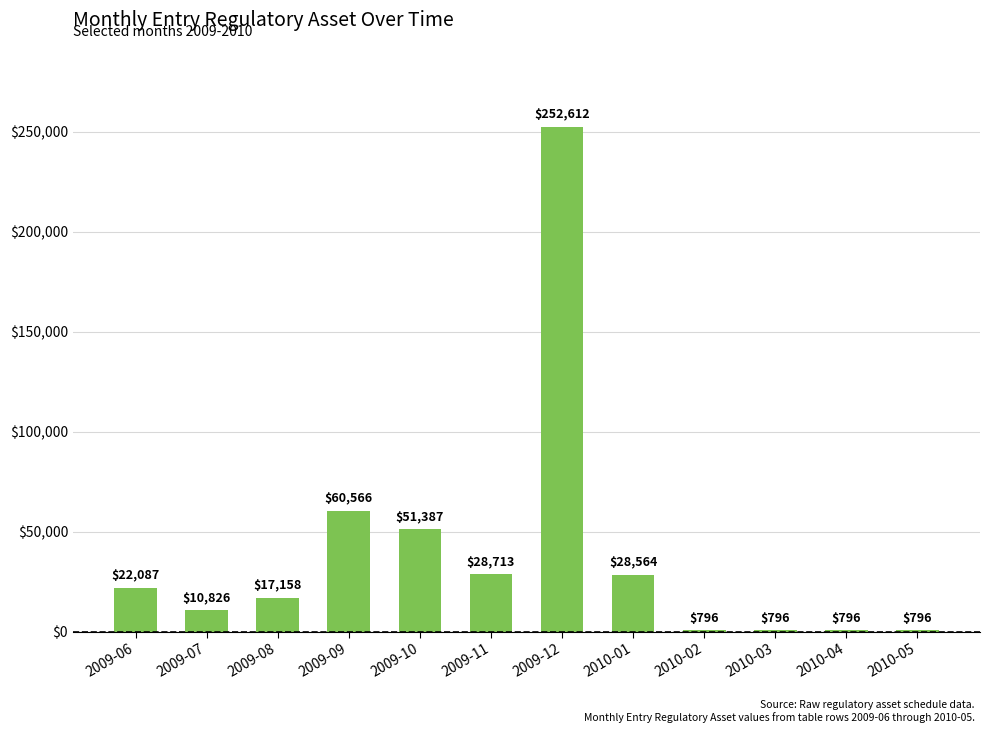

The value at 2009-06 is 22087.2. True or false?

True